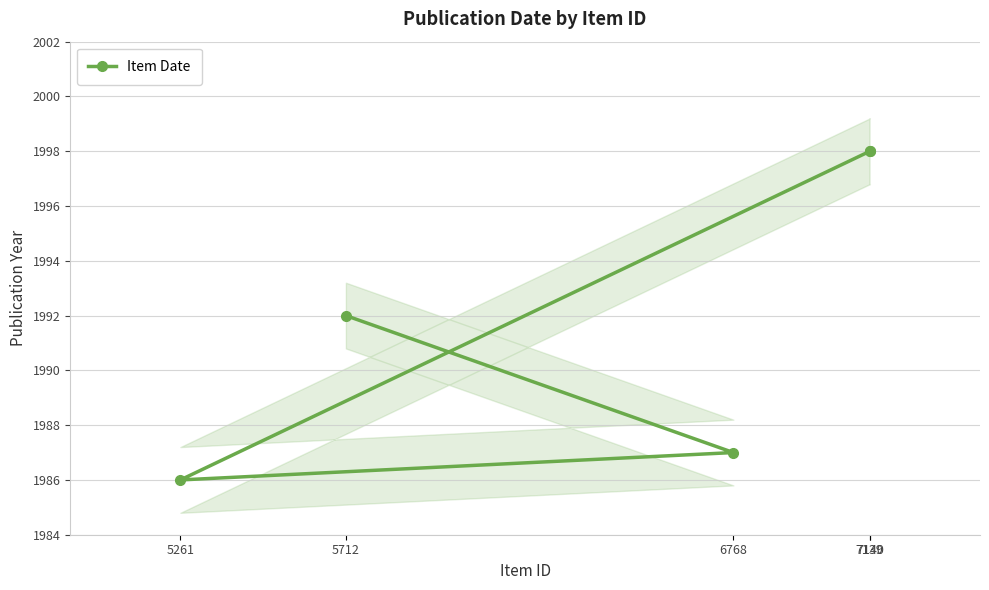

Reading left to right, list all the values displayed in this chart.

5712=1992	6768=1987	5261=1986	7140=1998	7139=1998